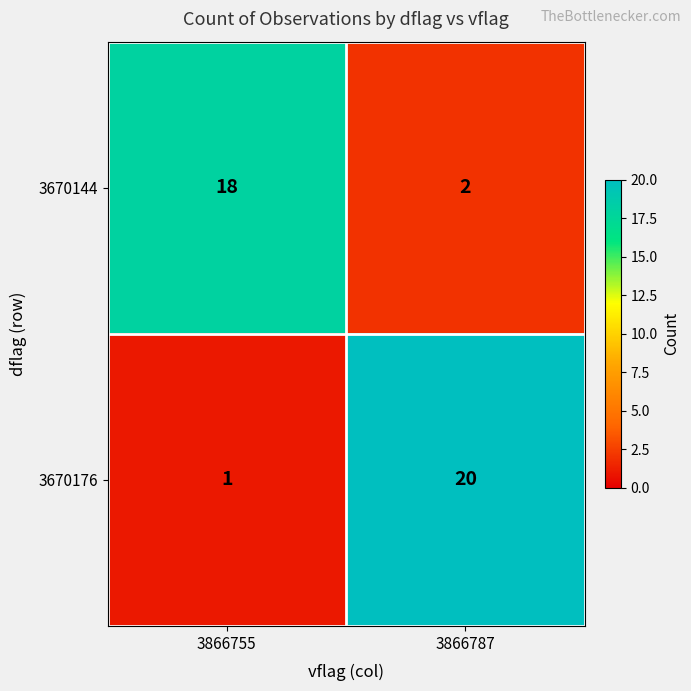

Which series has the largest total across all categories?

3670176